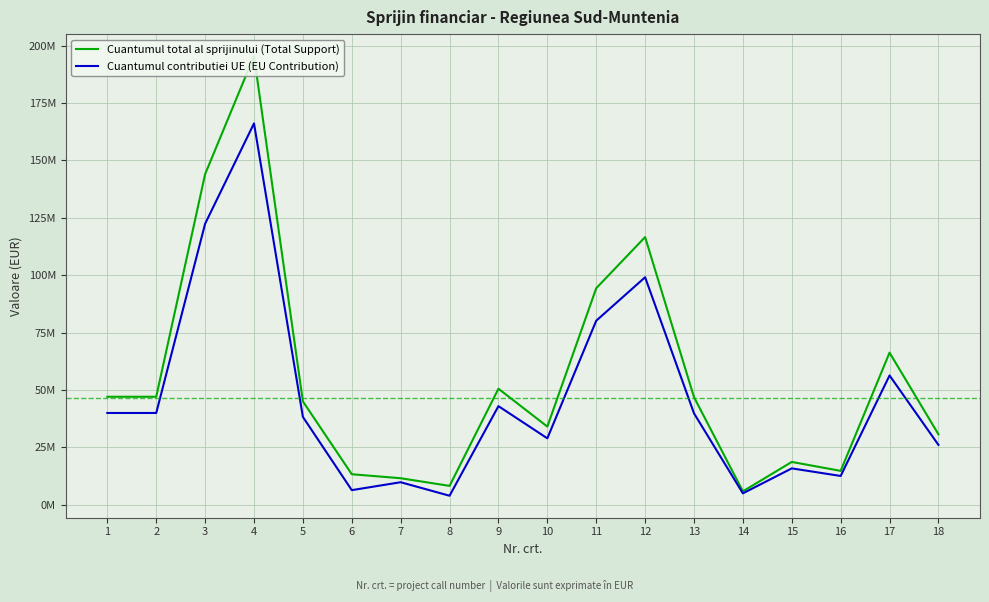

Rank the series by their average value, from lowest to highest.

Cuantumul contributiei UE (EU Contribution), Cuantumul total al sprijinului (Total Support)